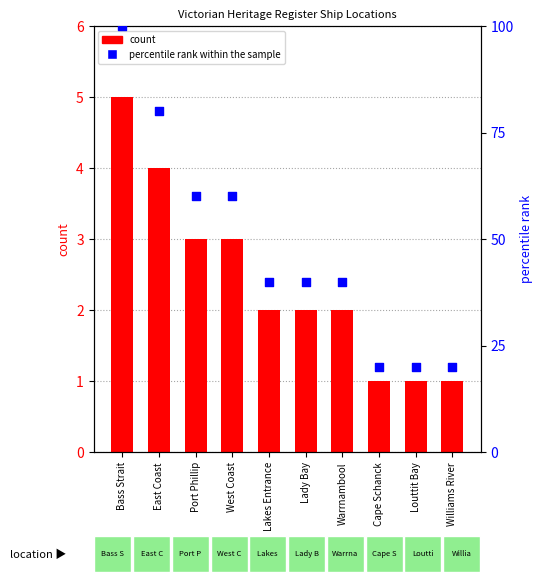

Which series has the largest total across all categories?

percentile rank within the sample